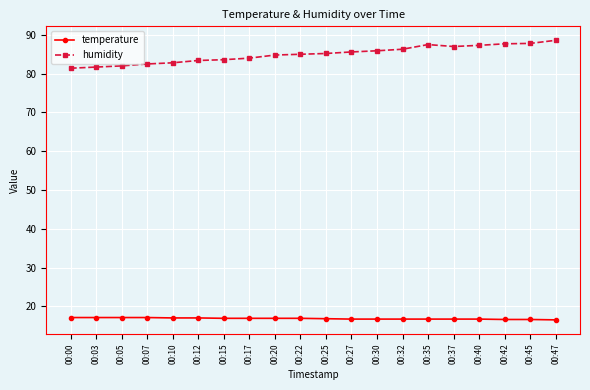

List the series in order of their overall mean, lowest first.

temperature, humidity